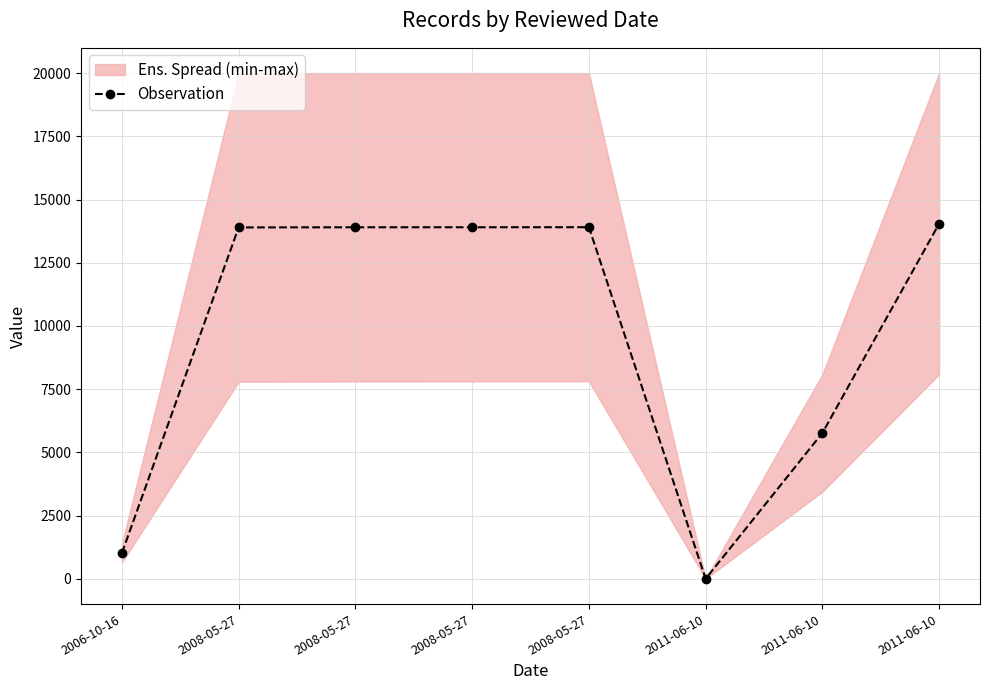

What is the change in value from 2008-05-27 to 2011-06-10?

+140.7